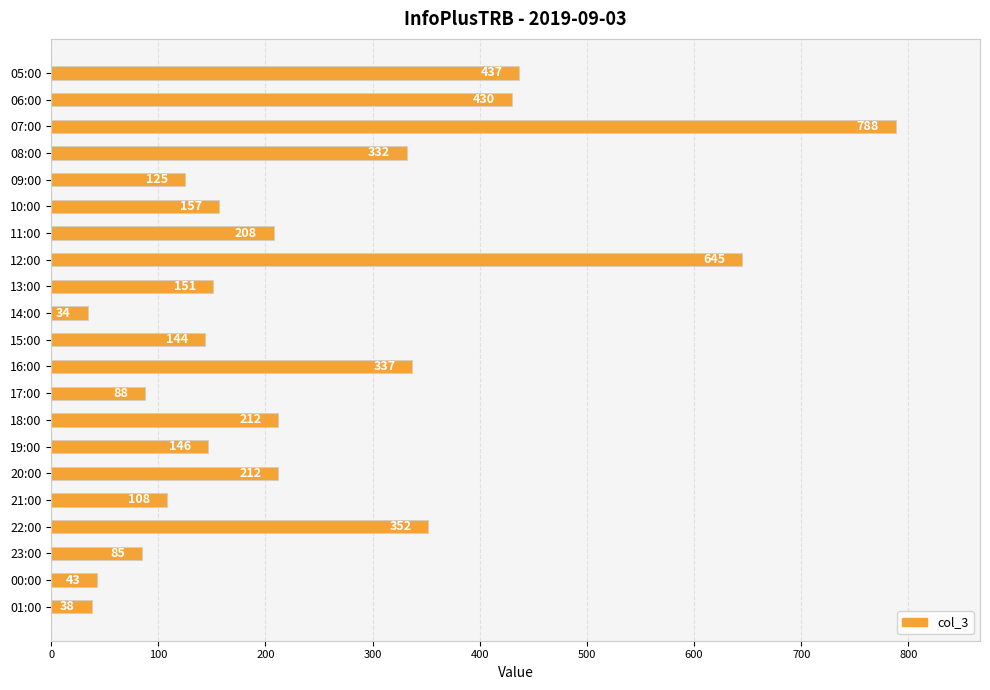

Between 14:00 and 08:00, which is larger?

08:00